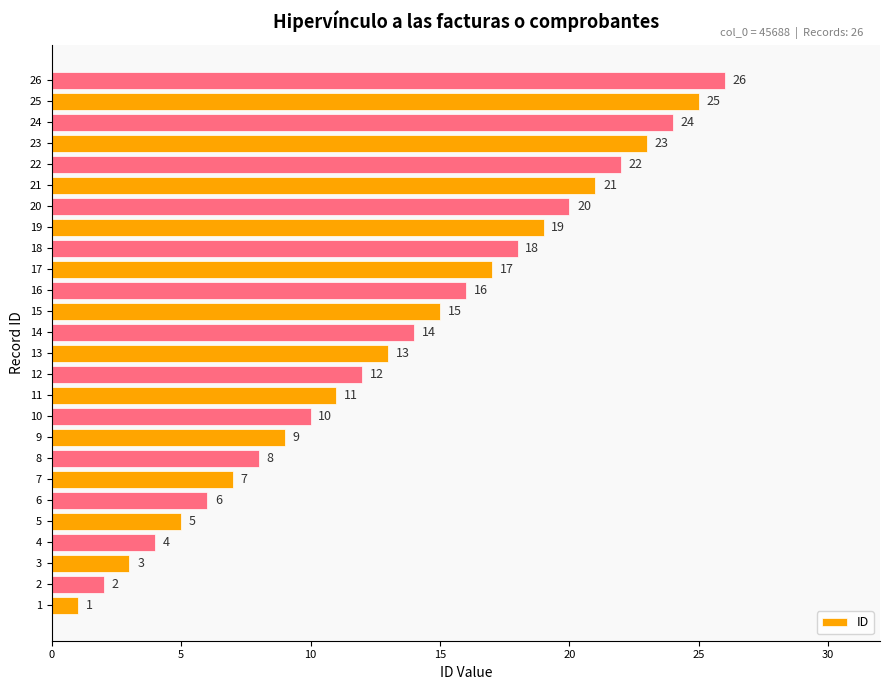

Which label corresponds to the largest value in the chart?

26